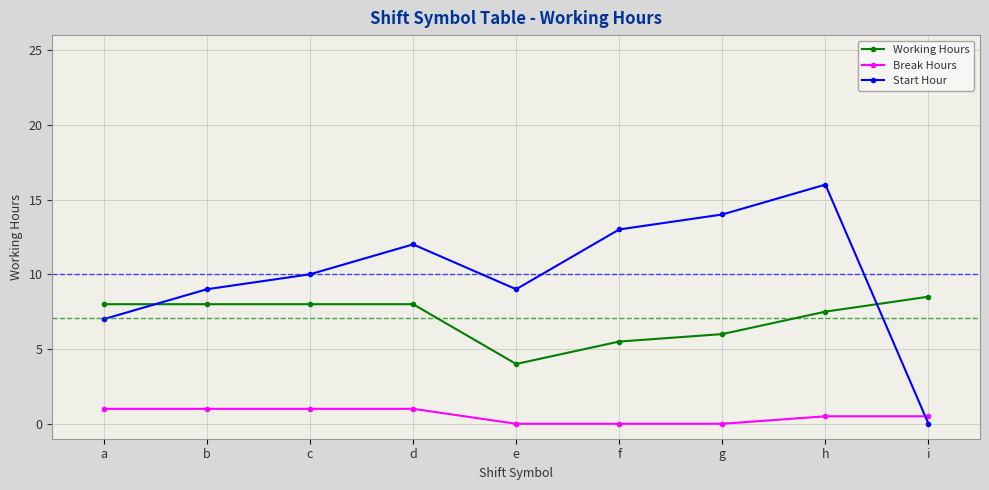

Is it true that Working Hours equals 5.5 at i?

False